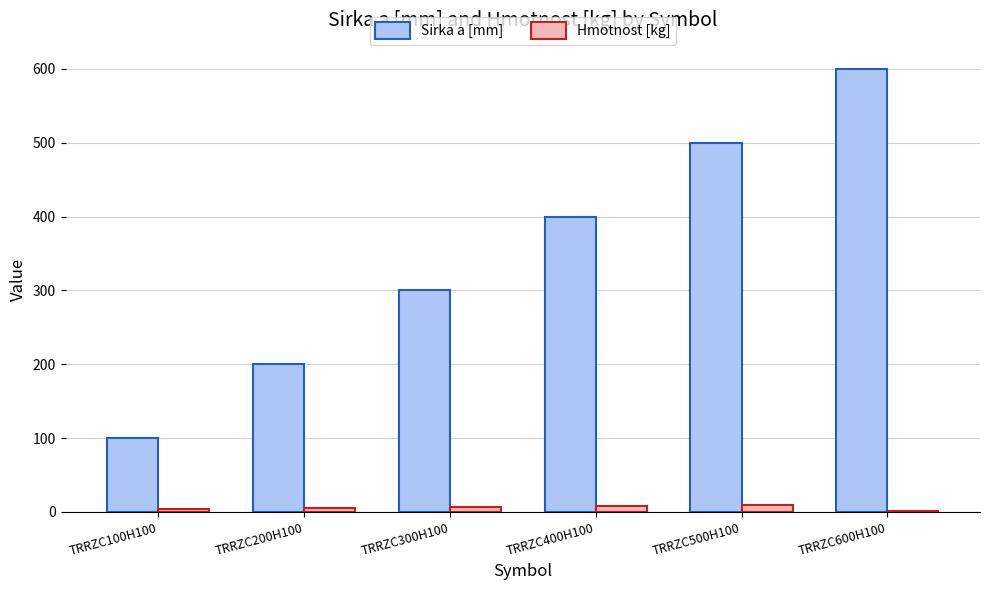

The Hmotnost [kg] series shows 5.5 at TRRZC200H100. True or false?

True